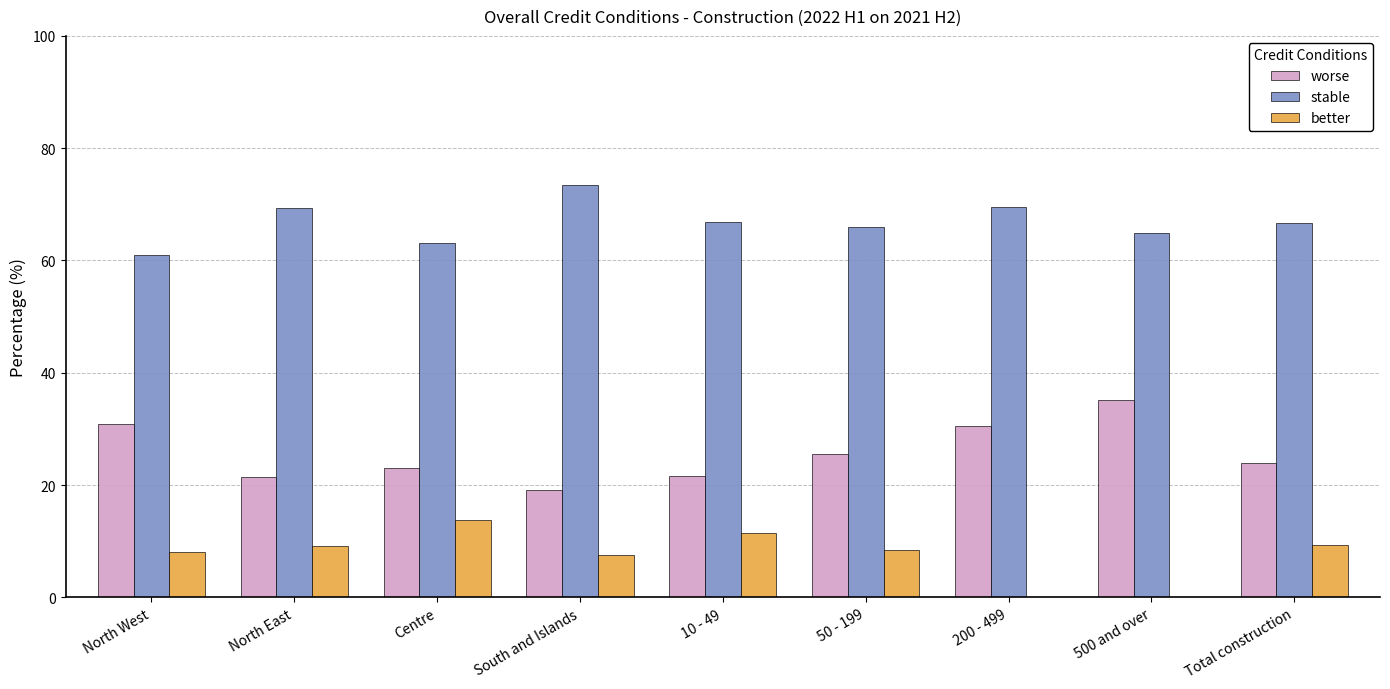

What value does the stable series have at South and Islands?

73.4